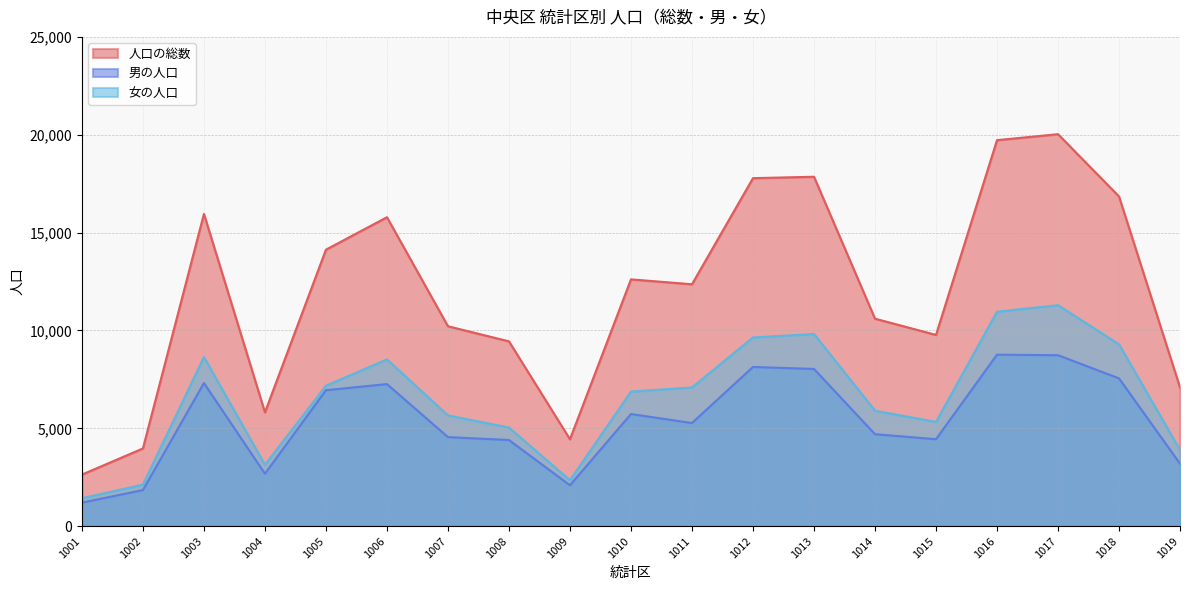

The value of 女の人口 at 1010 is 6880. True or false?

True